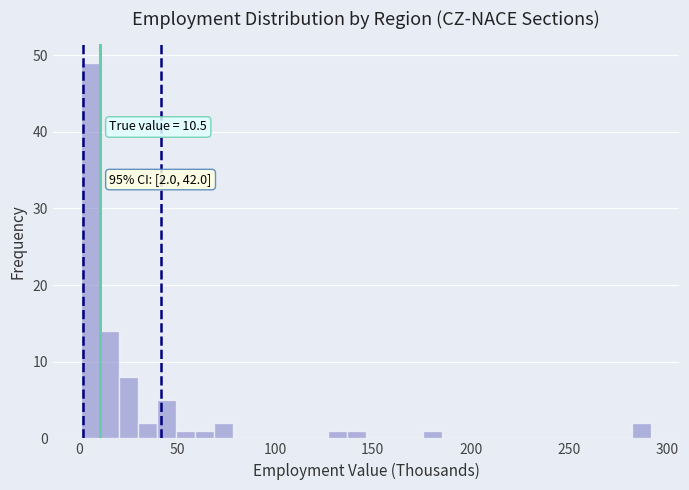

Read against the x-axis, roughly where is the centre of the tallest bar?

5